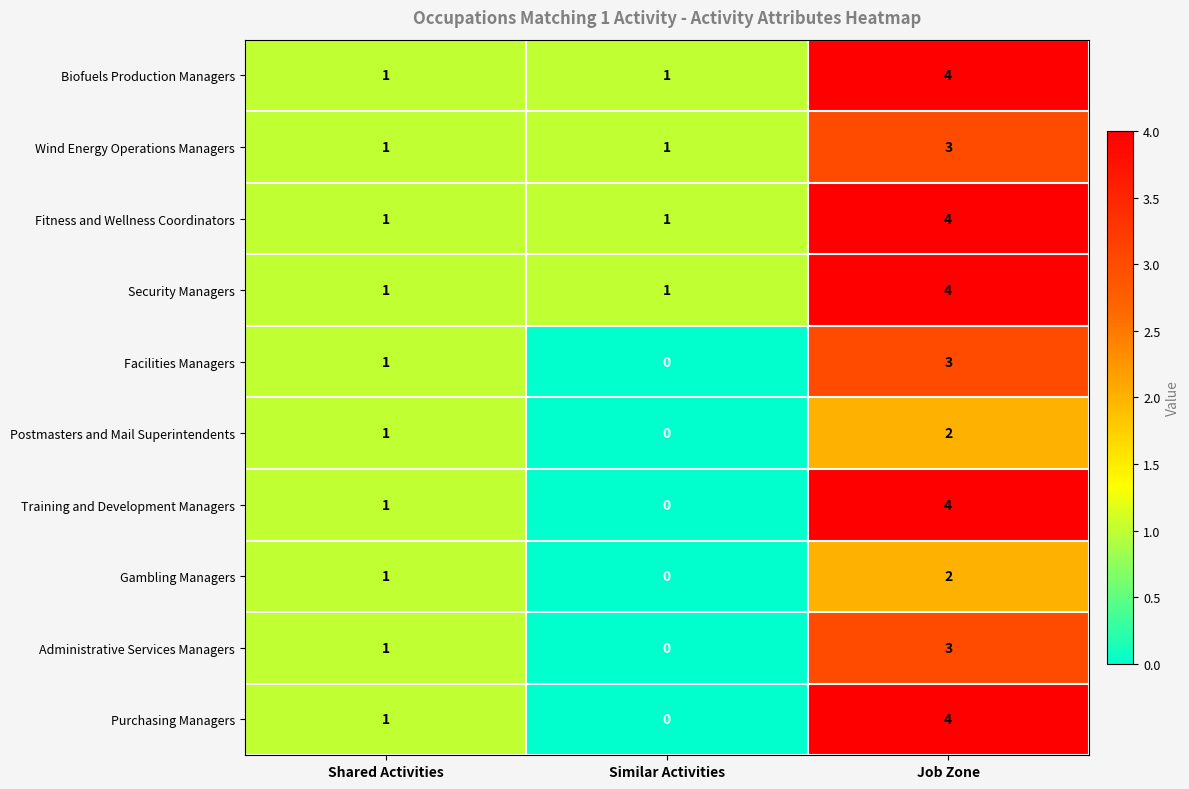

The Fitness and Wellness Coordinators series shows 1 at Similar Activities. True or false?

True